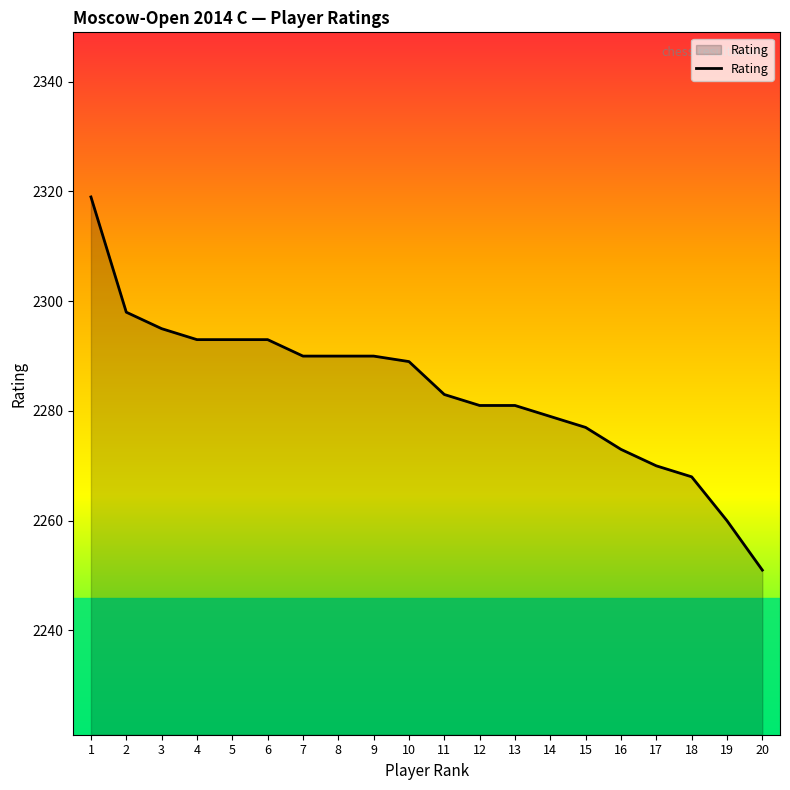

Approximately how many times larger is the value at 10 compared to 6?

1.0